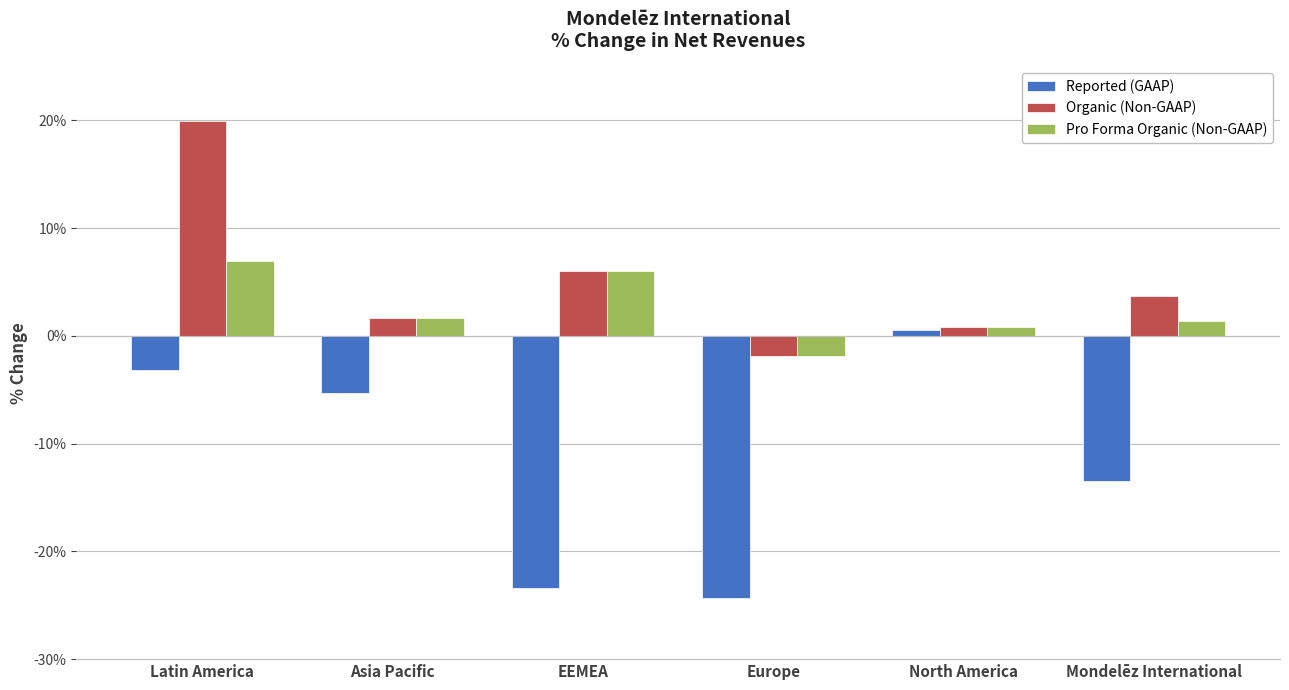

What are all the series names shown in the legend?

Reported (GAAP), Organic (Non-GAAP), Pro Forma Organic (Non-GAAP)